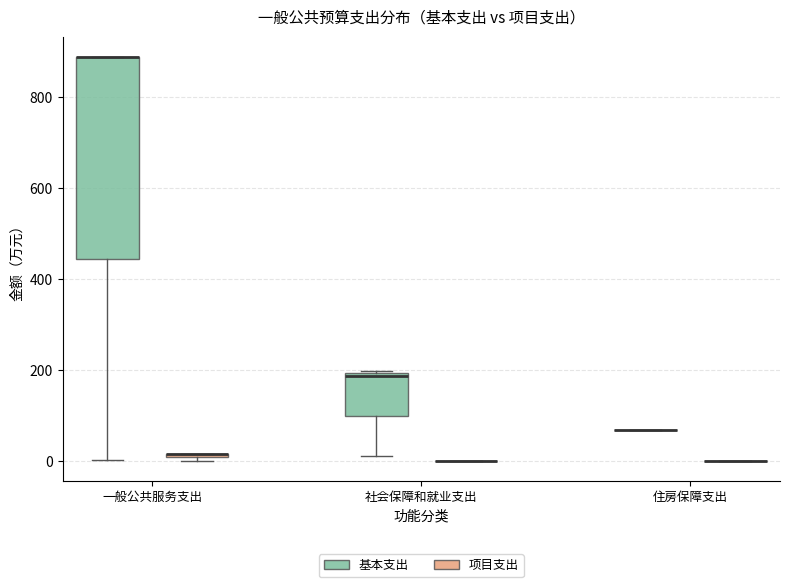

Comparing the boxes themselves (not the whiskers), which one is the tallest?

一般公共服务支出 (基本支出)